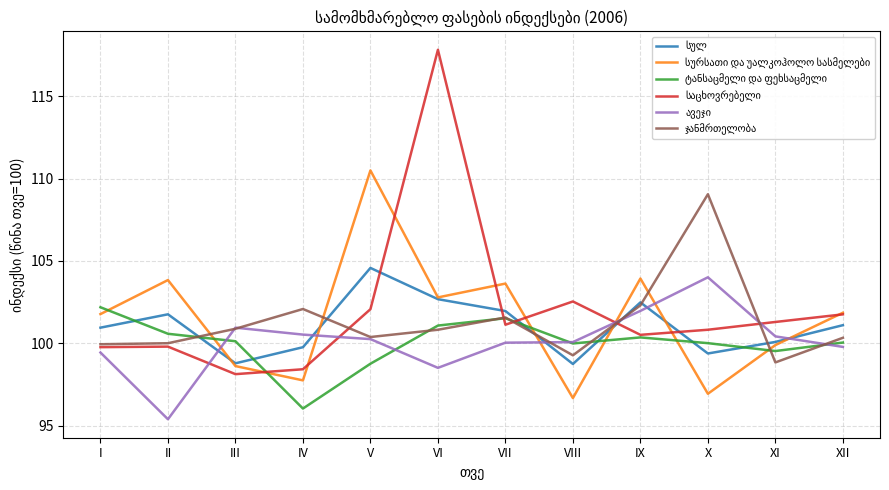

At which category is the sum across all series the highest?

VI